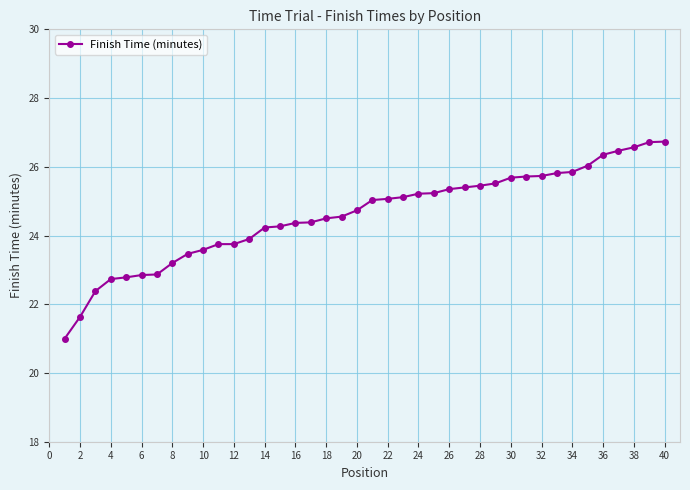

Count the number of values greater than 25.

20